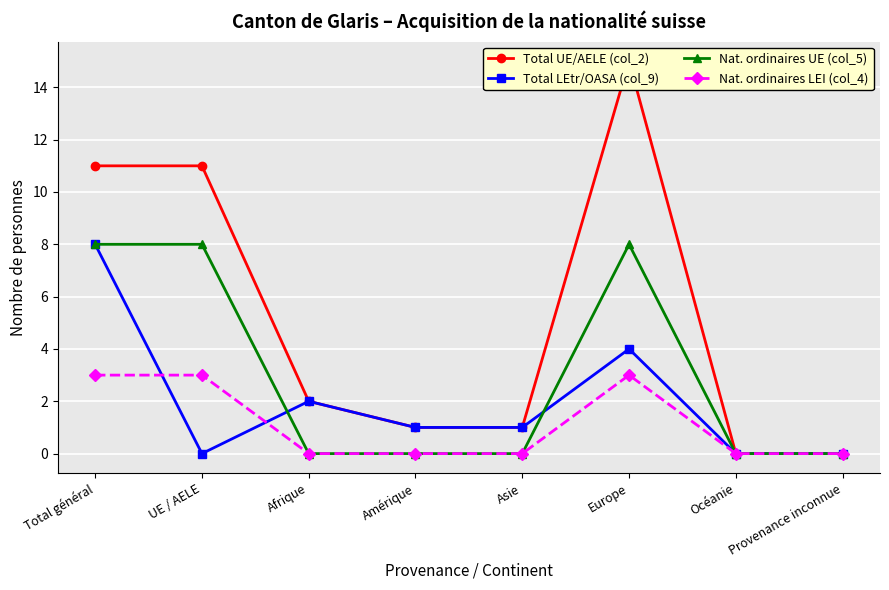

Reading left to right, extract all data points from this chart.

Total UE/AELE (col_2): Total général=11	UE / AELE=11	Afrique=2	Amérique=1	Asie=1	Europe=15	Océanie=0	Provenance inconnue=0
Total LEtr/OASA (col_9): Total général=8	UE / AELE=0	Afrique=2	Amérique=1	Asie=1	Europe=4	Océanie=0	Provenance inconnue=0
Nat. ordinaires UE (col_5): Total général=8	UE / AELE=8	Afrique=0	Amérique=0	Asie=0	Europe=8	Océanie=0	Provenance inconnue=0
Nat. ordinaires LEI (col_4): Total général=3	UE / AELE=3	Afrique=0	Amérique=0	Asie=0	Europe=3	Océanie=0	Provenance inconnue=0